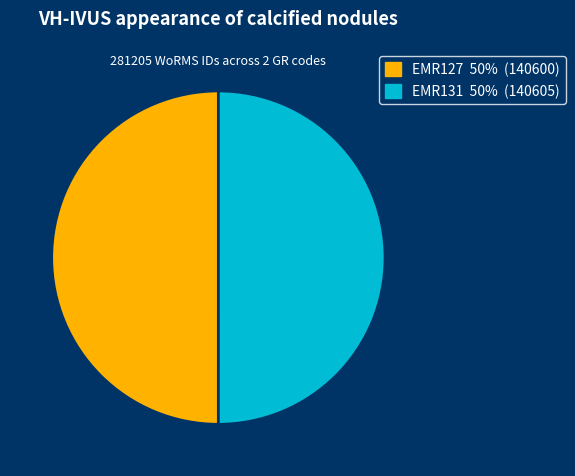

Is it true that EMR131 is 50% of the pie?

True